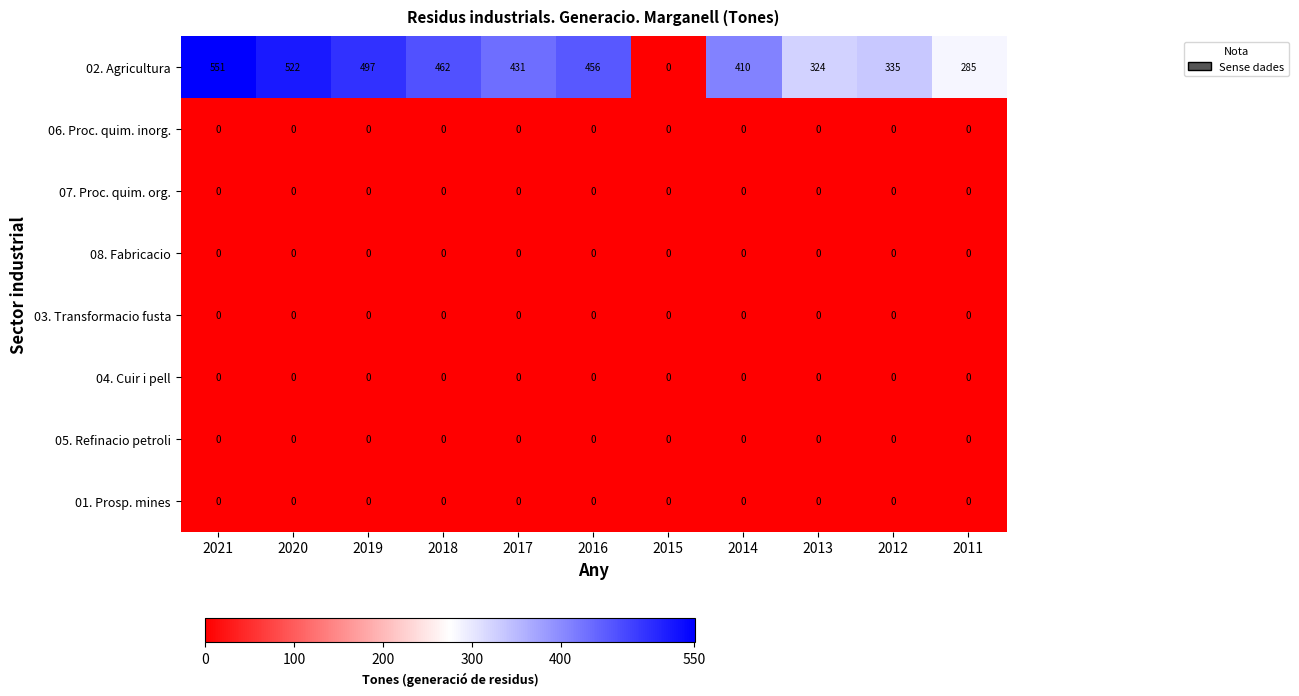

Which series has the largest total across all categories?

02. Agricultura